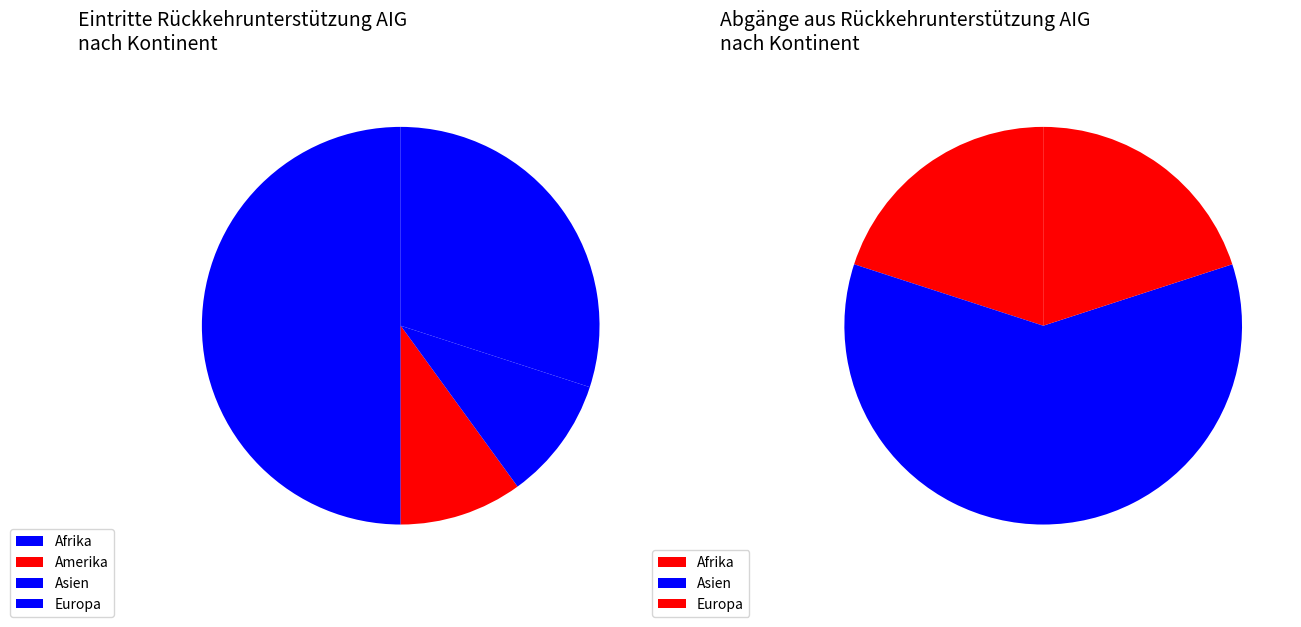

Which slice is the smallest?

Amerika